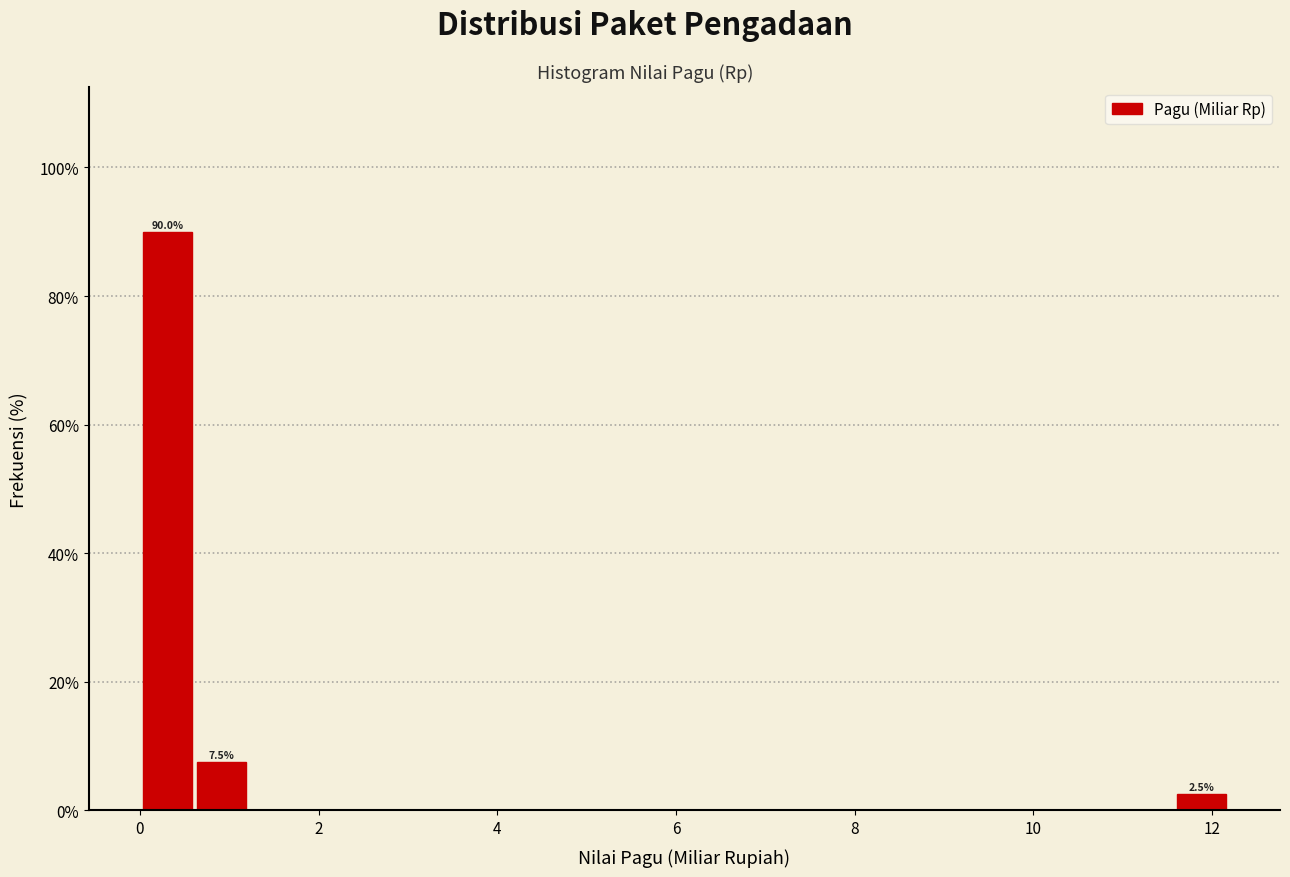

Around what value on the x-axis is the tallest bar? Give the approximate position of its centre, as read against the axis.

0.4